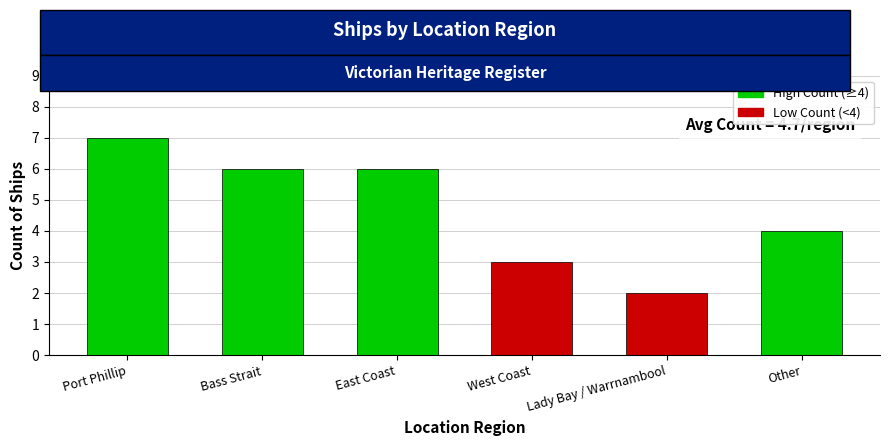

What is the ratio of the value at East Coast to the value at Other?

1.5